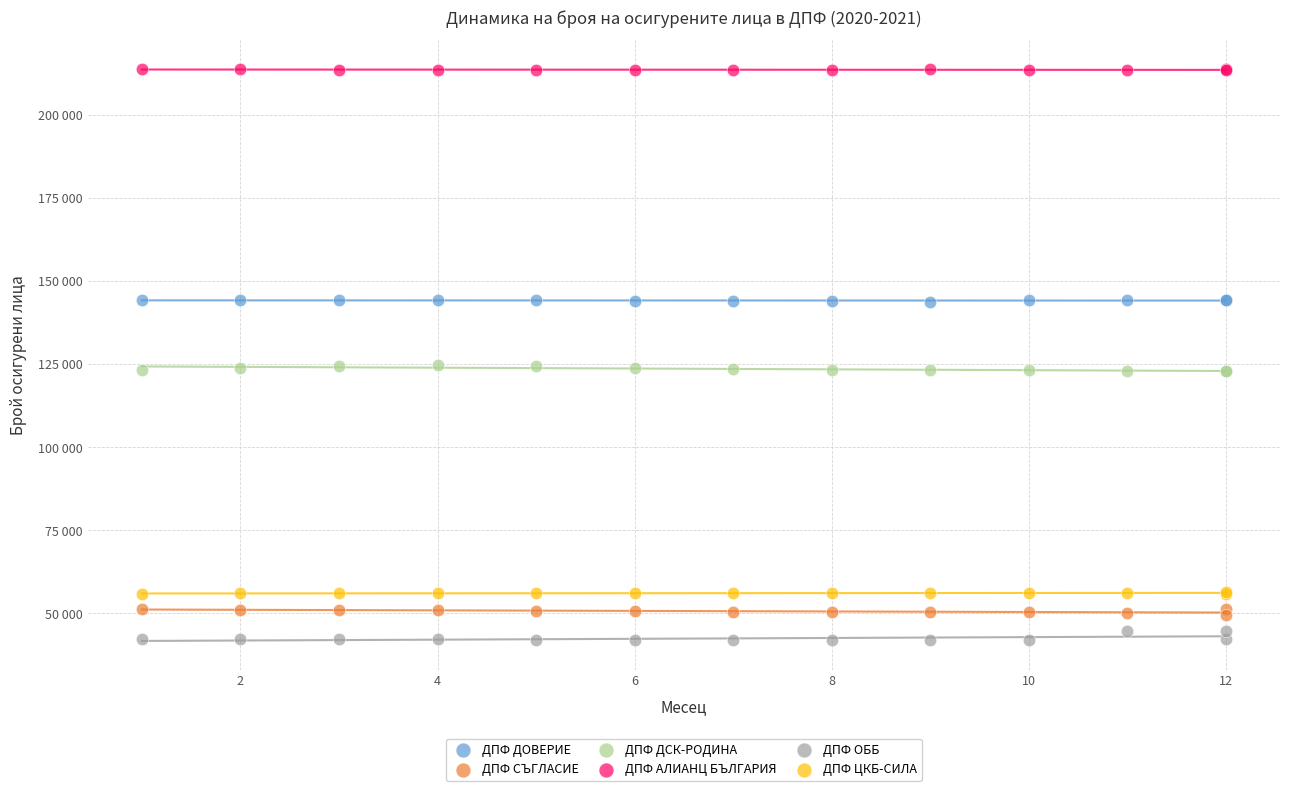

What are all the series names shown in the legend?

ДПФ ДОВЕРИЕ, ДПФ СЪГЛАСИЕ, ДПФ ДСК-РОДИНА, ДПФ АЛИАНЦ БЪЛГАРИЯ, ДПФ ОББ, ДПФ ЦКБ-СИЛА